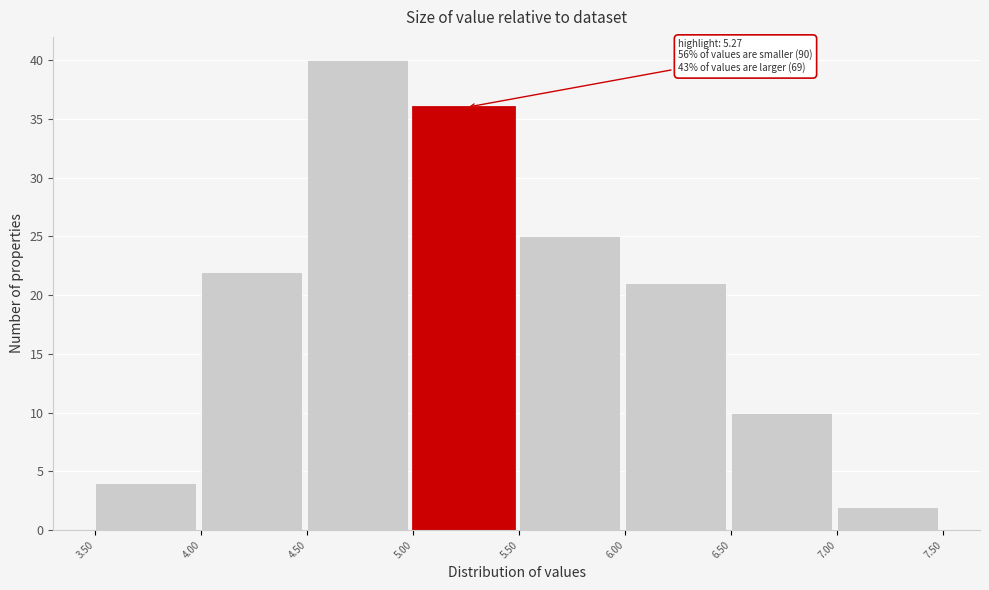

Over which range of the x-axis is the bar tallest?

4.50 to 5.00